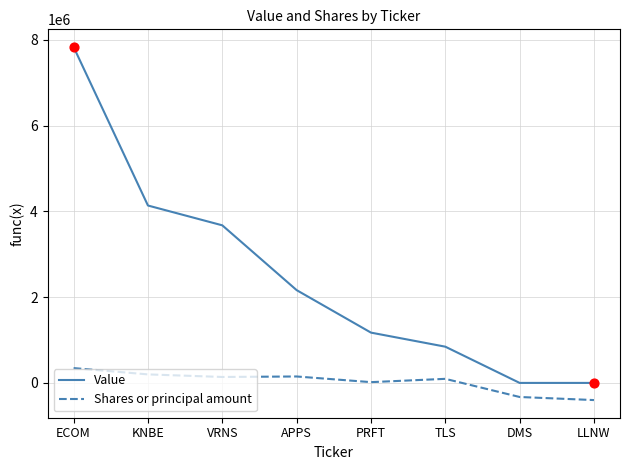

At which category is the sum across all series the highest?

ECOM